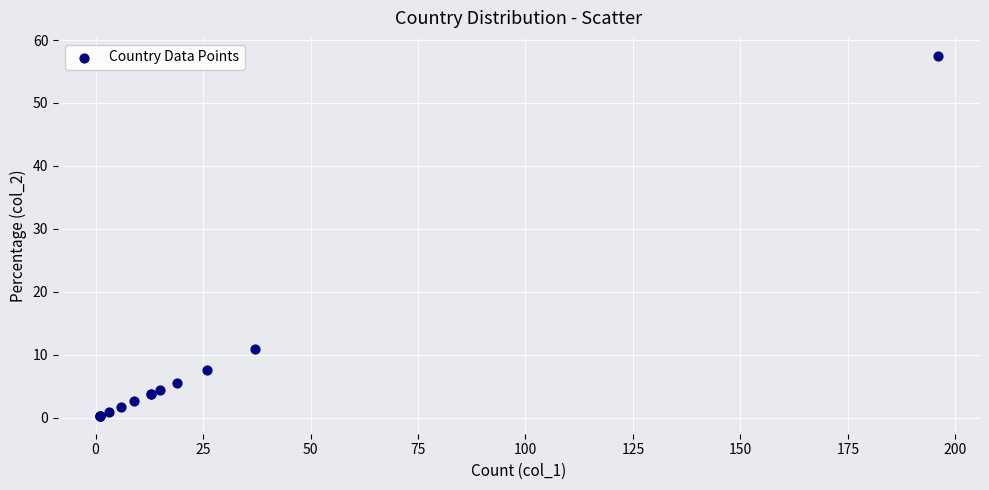

What Y value in the scatter plot is closest to 28?

10.9